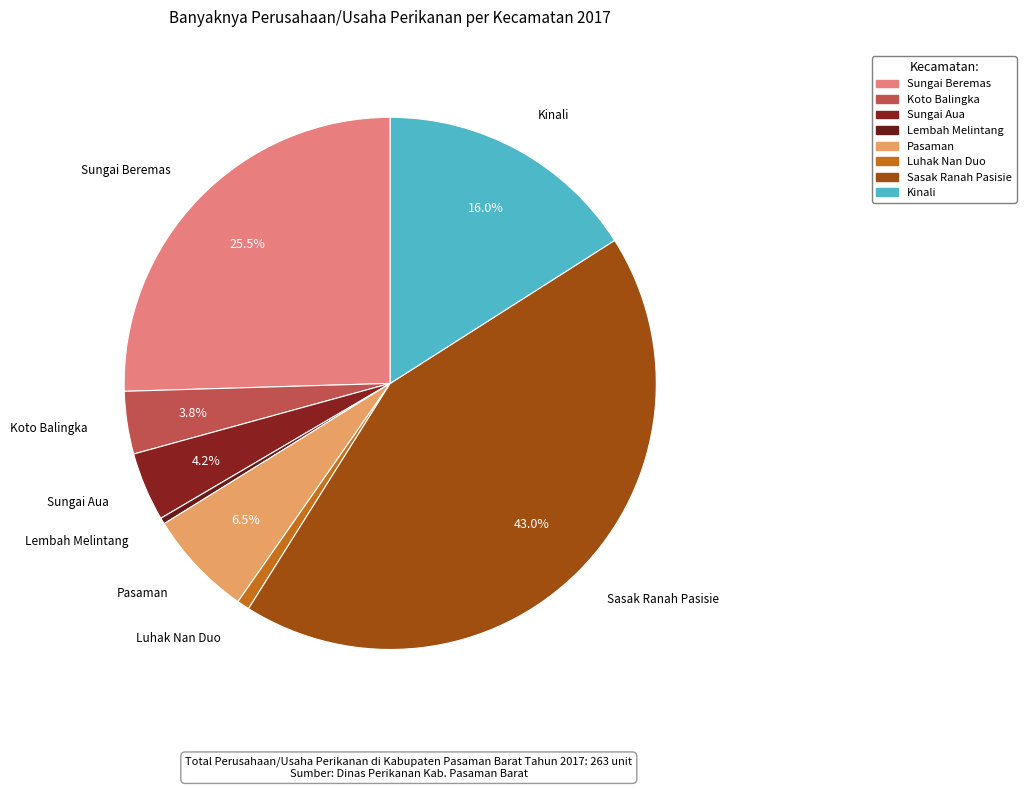

What is the largest slice in the pie chart?

Sasak Ranah Pasisie